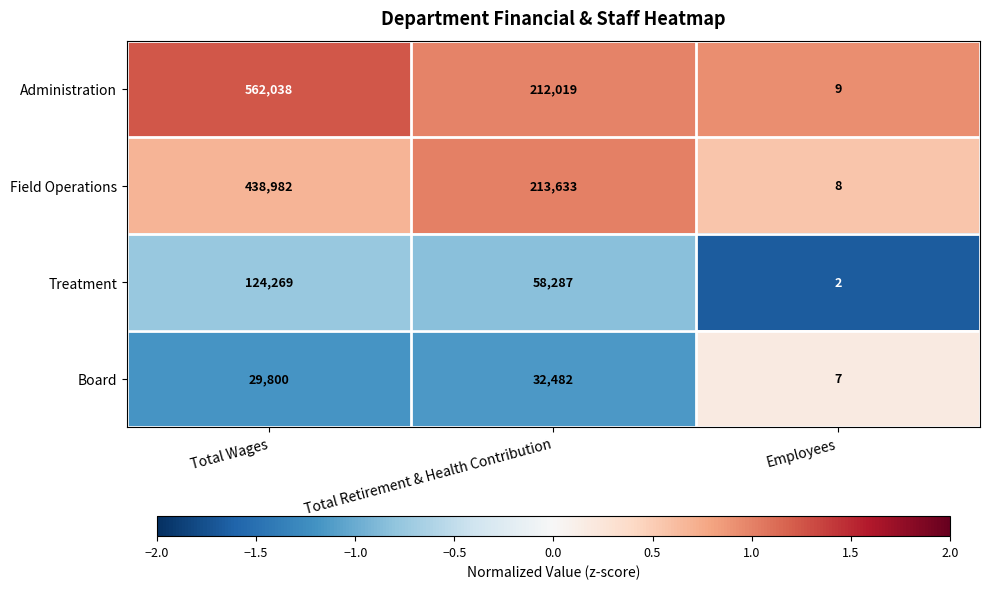

Which series has the largest range (max minus min)?

Administration